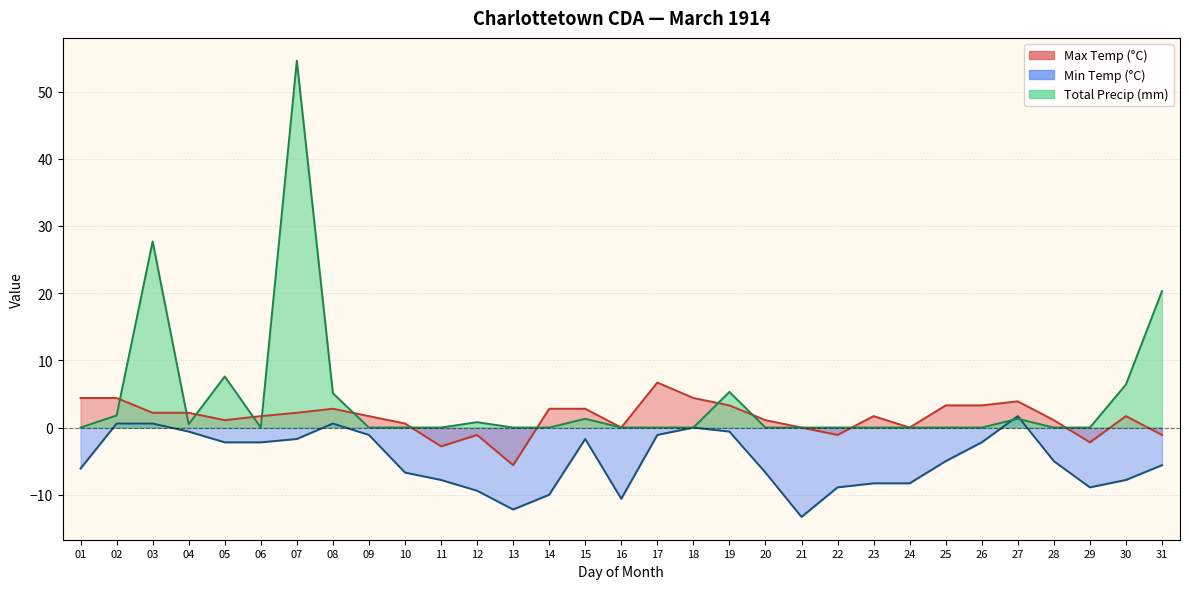

True or false: Max Temp (°C) and Min Temp (°C) cross at least once.

False